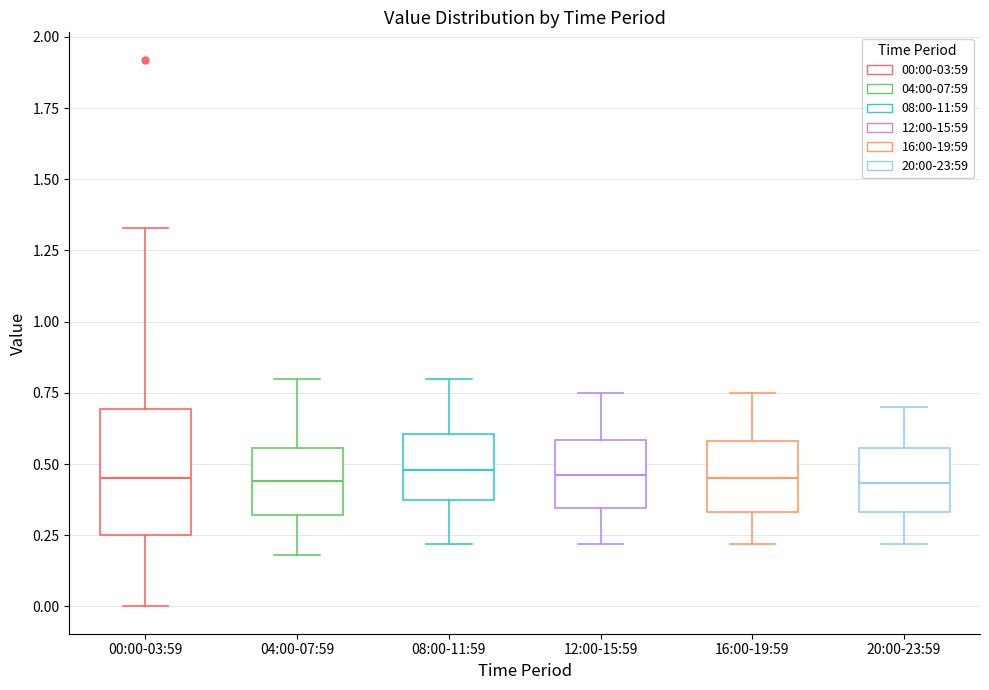

Reading left to right, read every box against the y-axis: the position of its median line, the range the box covers, and the ends of its whiskers. The values are not printed on the chart, so give them approximately, as read against the axis.

00:00-03:59: median 0.45, box 0.25 to 0.70, whiskers 0.00 to 1.35
04:00-07:59: median 0.45, box 0.30 to 0.55, whiskers 0.20 to 0.80
08:00-11:59: median 0.50, box 0.35 to 0.60, whiskers 0.20 to 0.80
12:00-15:59: median 0.45, box 0.35 to 0.60, whiskers 0.20 to 0.75
16:00-19:59: median 0.45, box 0.35 to 0.60, whiskers 0.20 to 0.75
20:00-23:59: median 0.45, box 0.35 to 0.55, whiskers 0.20 to 0.70